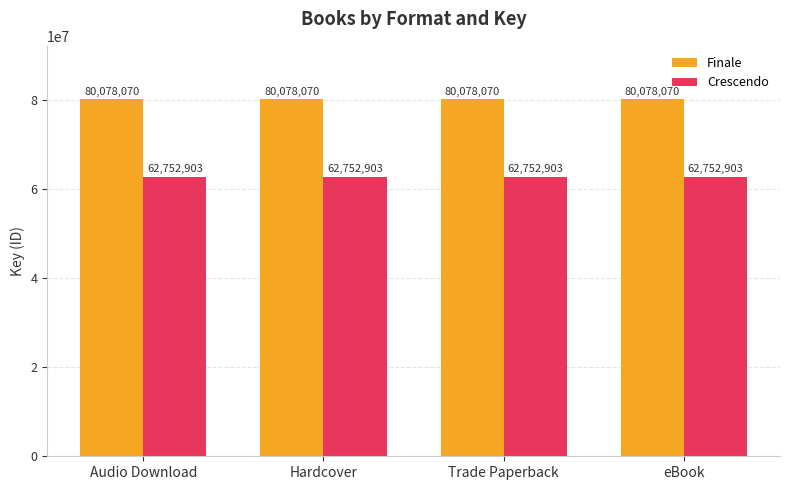

What is the difference between the highest and lowest values at Audio Download?

17325167